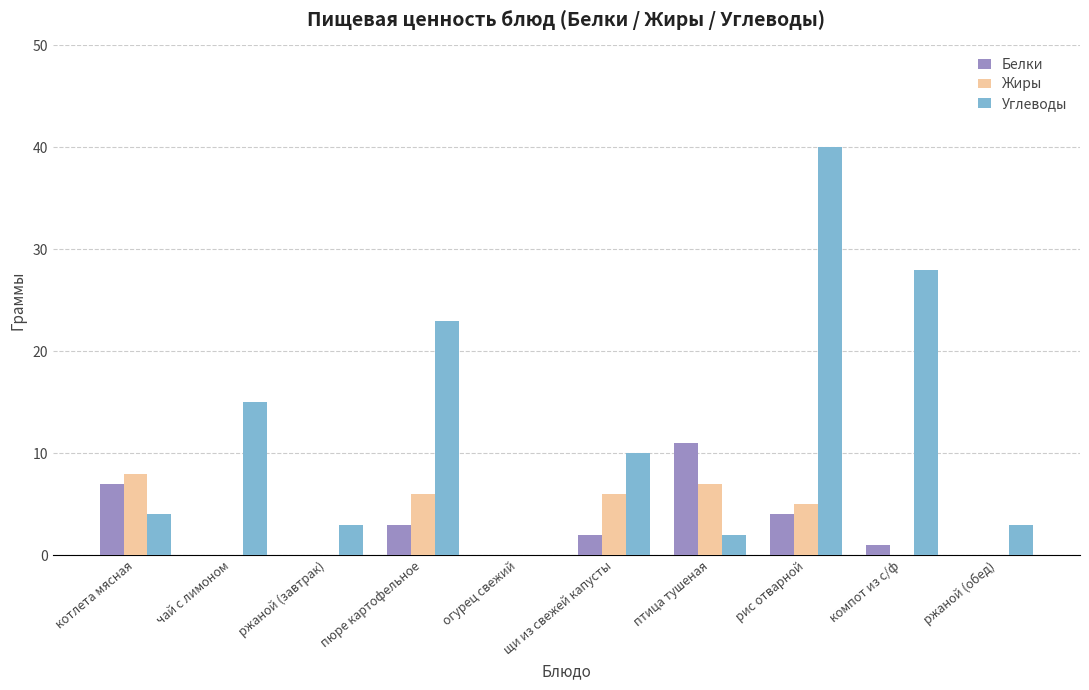

What is the maximum value shown in the chart?

40